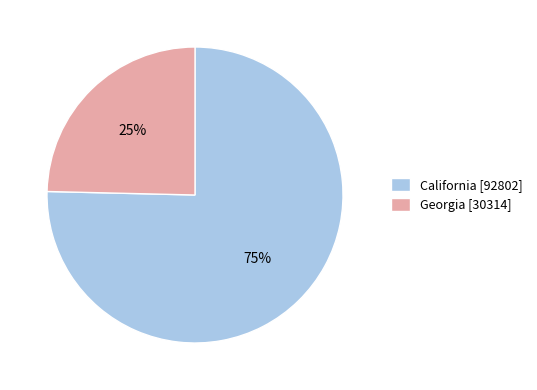

What is the smallest slice in the pie chart?

Georgia